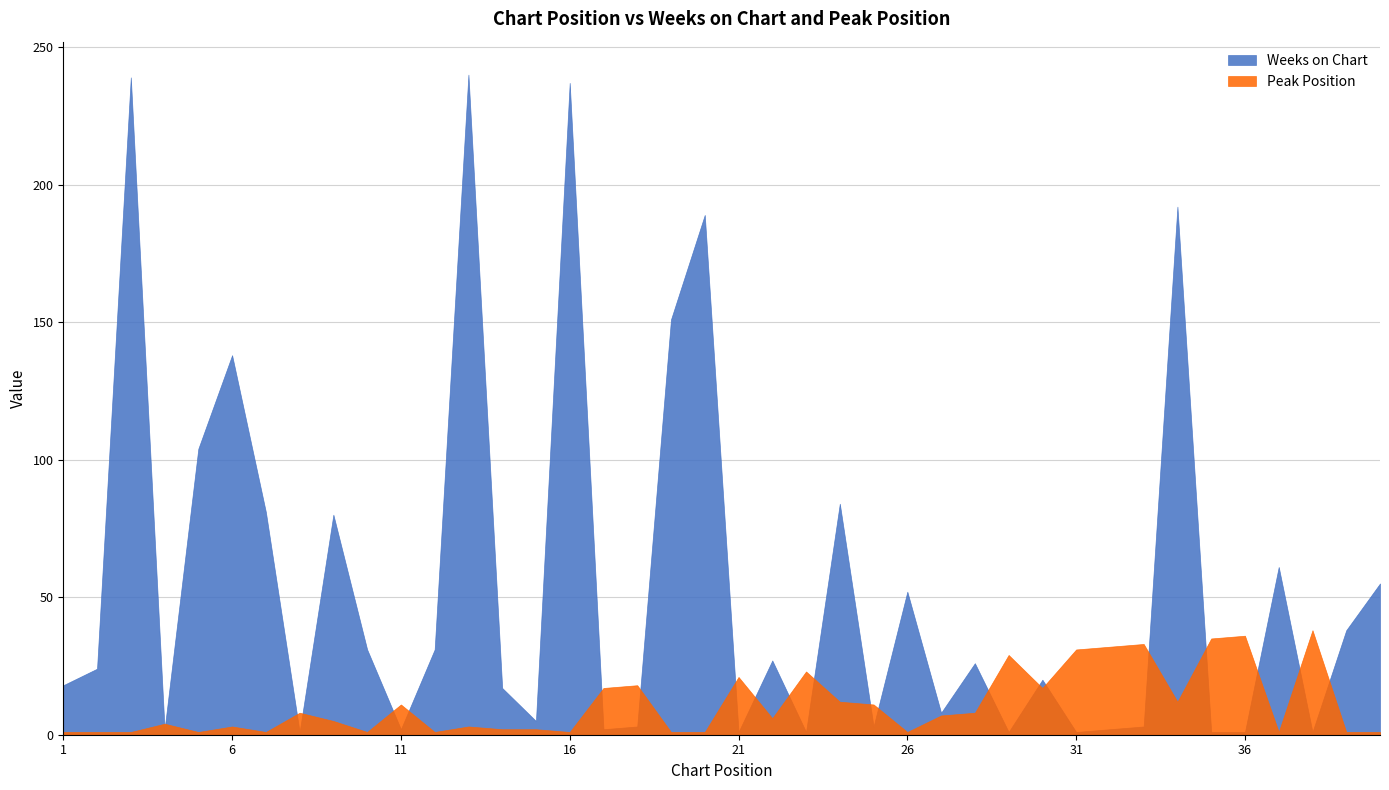

The value of Peak Position at 39 is 0. True or false?

False